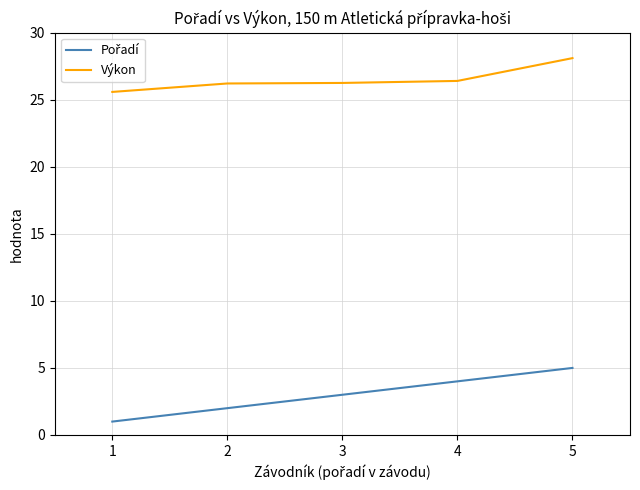

The value of Výkon at 3 is 26.2. True or false?

True